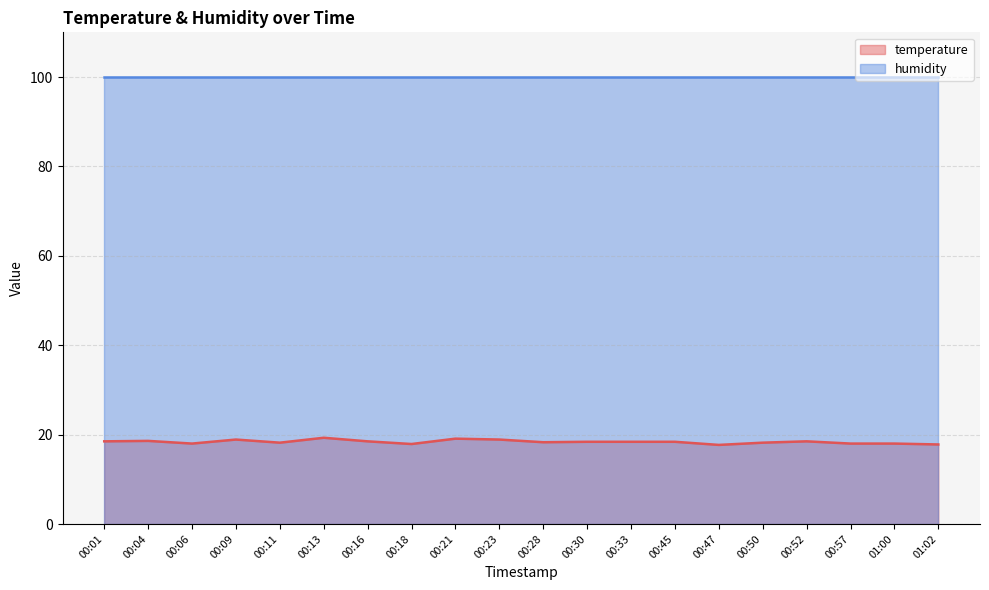

Where is the data nearest to the value 18?

00:06